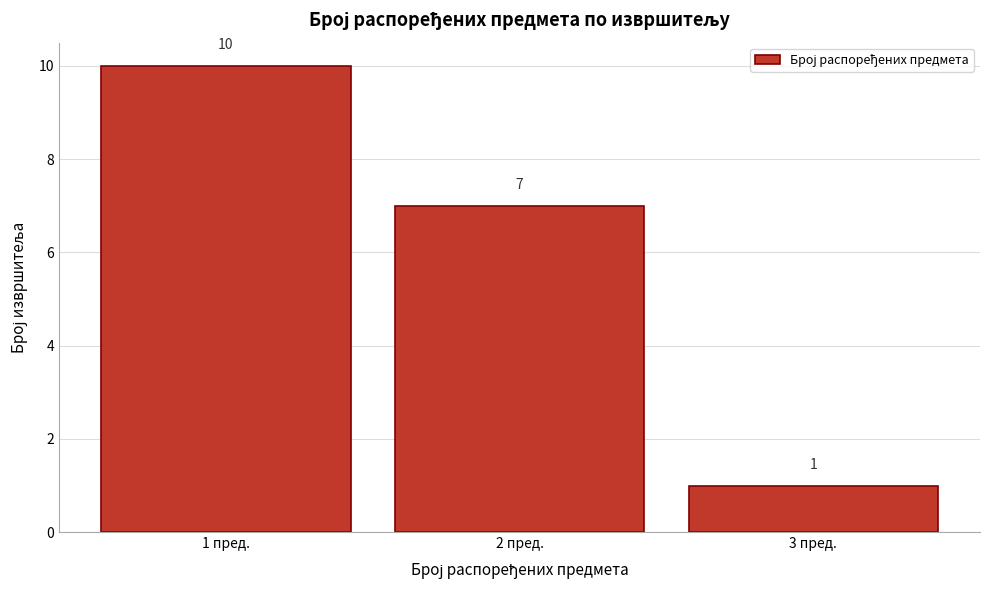

Reading right to left, what are all the values shown in this chart?

3 пред.=1	2 пред.=7	1 пред.=10